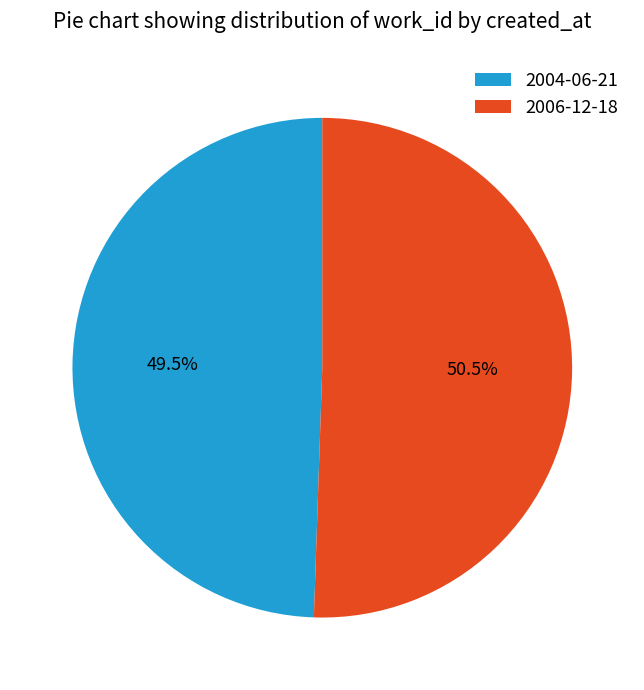

Is there a majority slice in this chart?

Yes